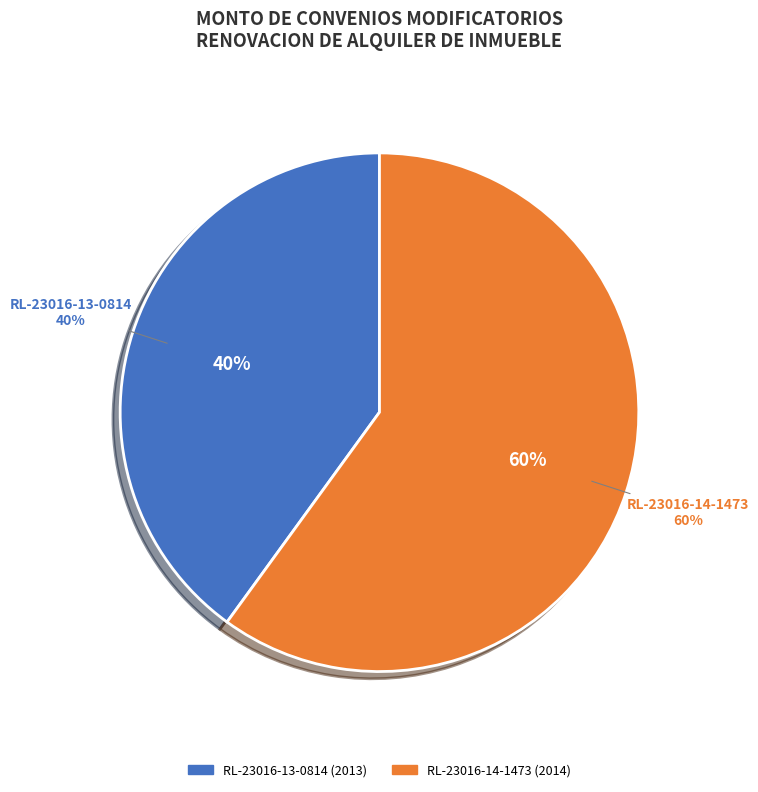

The RL-23016-14-1473 (2014) slice represents 47% of the pie. True or false?

False